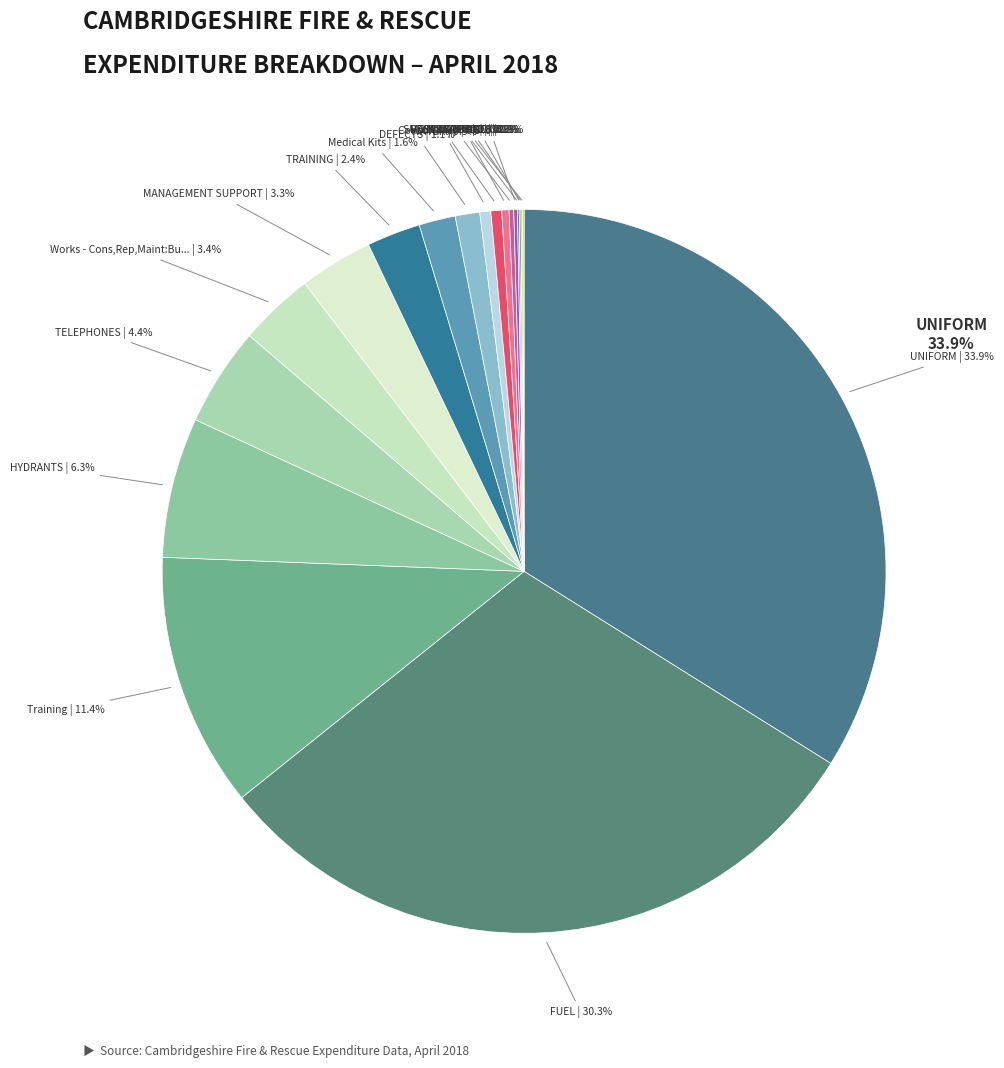

Approximately how many times larger is the value at Medical Kits compared to HYDRANTS?

0.3